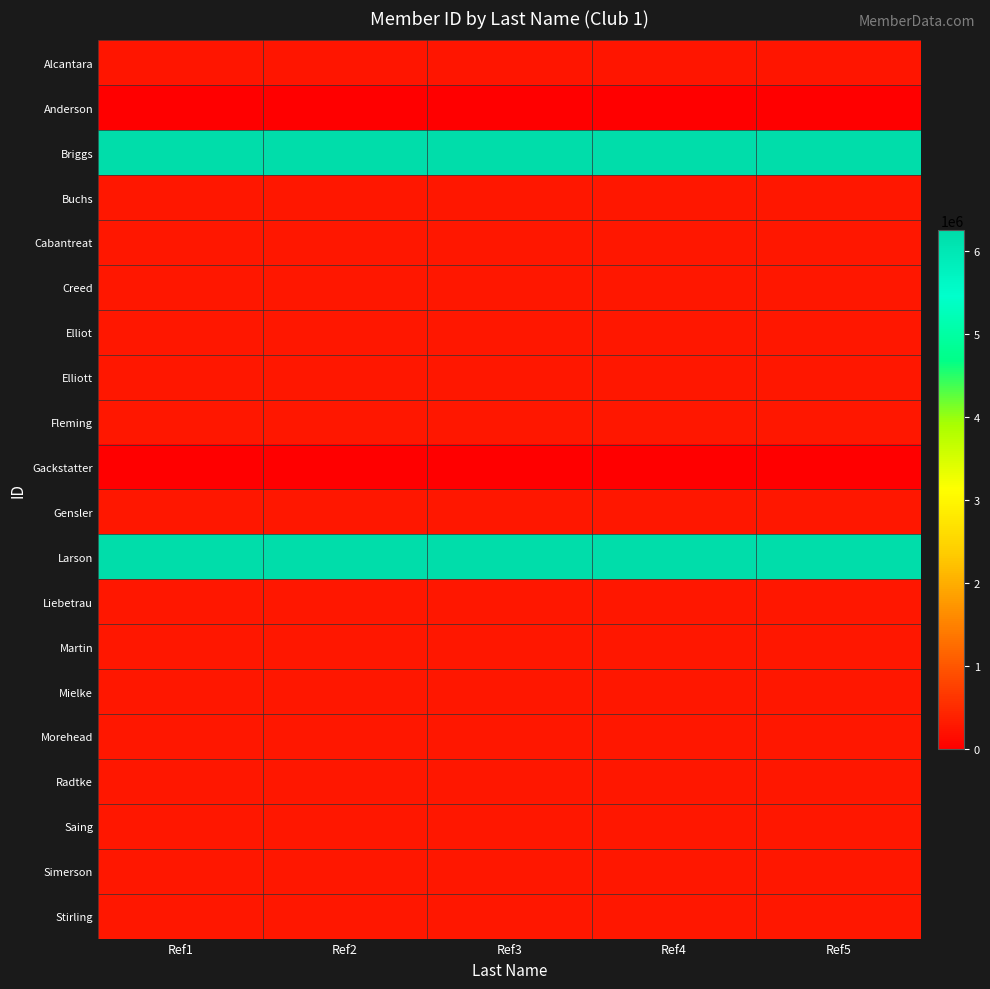

At how many categories does at least one series exceed 1986373?

5